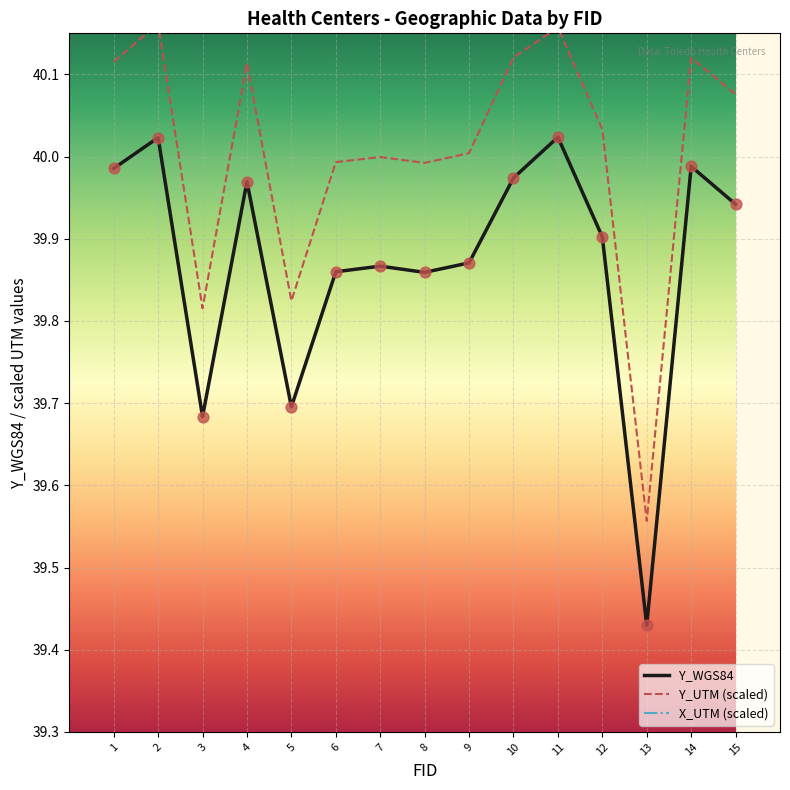

Which series reaches the minimum Y coordinate?

X_UTM (scaled)